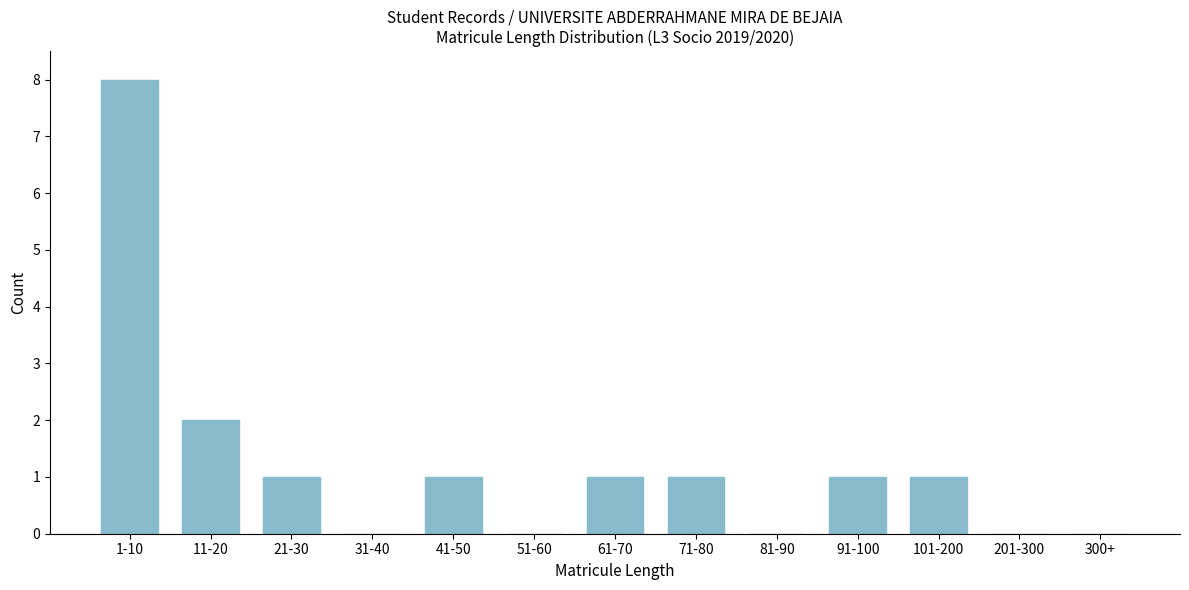

Reading right to left, what are all the values shown in this chart?

300+=0	201-300=0	101-200=1	91-100=1	81-90=0	71-80=1	61-70=1	51-60=0	41-50=1	31-40=0	21-30=1	11-20=2	1-10=8